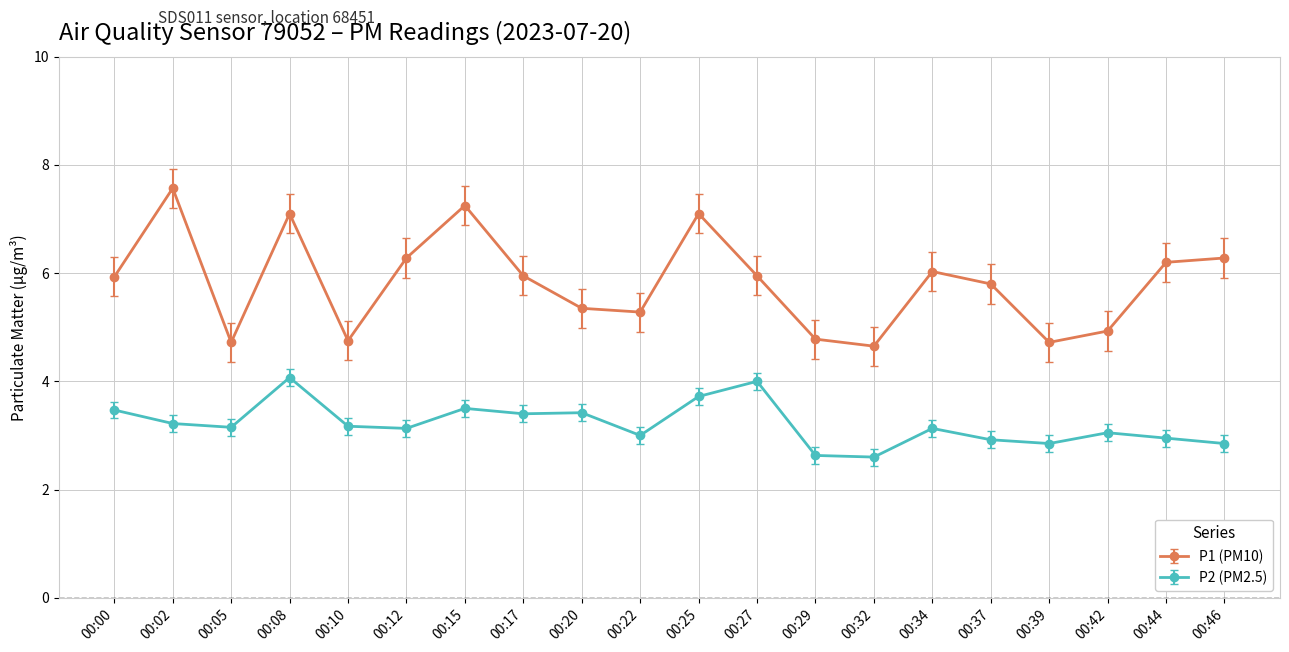

What is the total value across all series at 00:37?

8.7